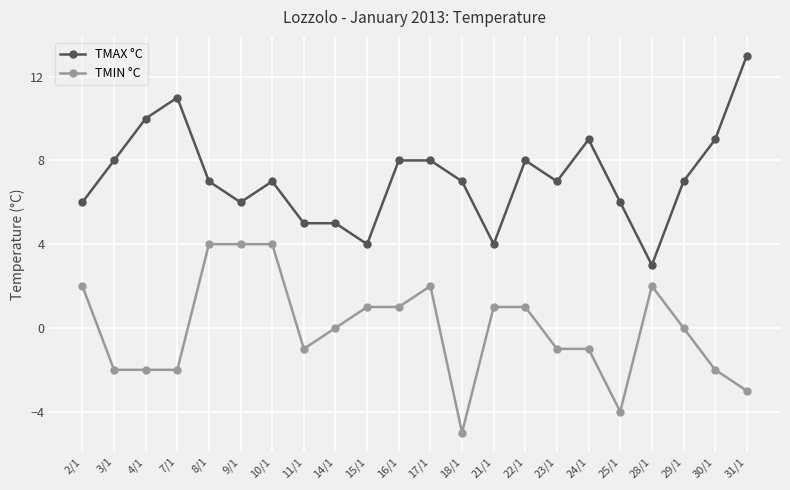

True or false: TMAX °C has more than 1 interior local peaks.

True